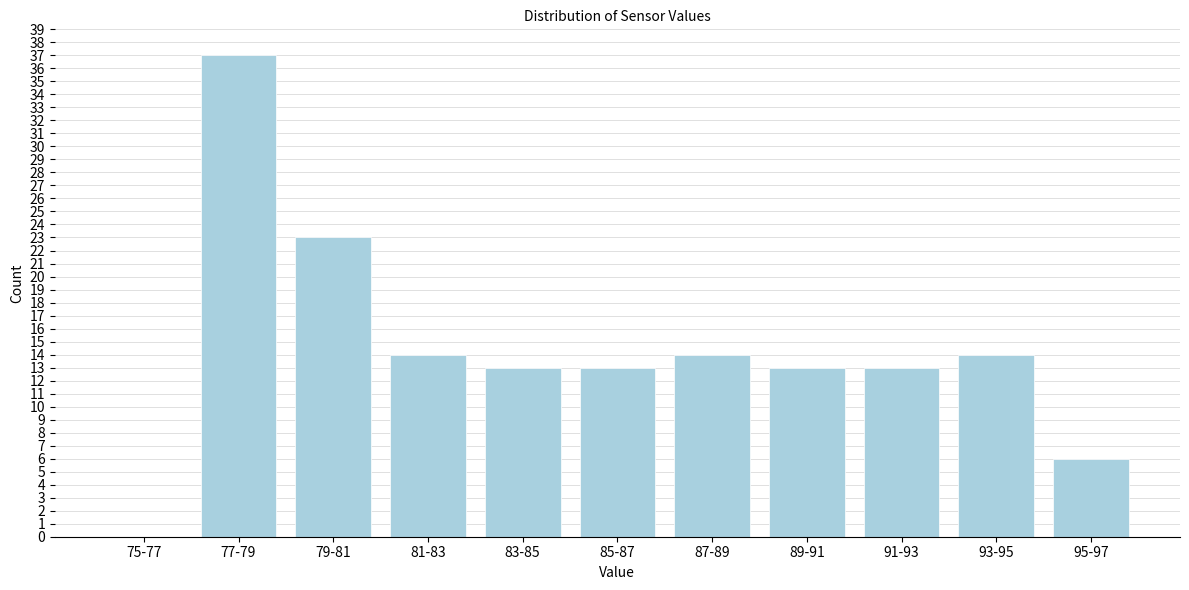

Reading right to left, transcribe all the data shown in this chart.

95-97=6	93-95=14	91-93=13	89-91=13	87-89=14	85-87=13	83-85=13	81-83=14	79-81=23	77-79=37	75-77=0